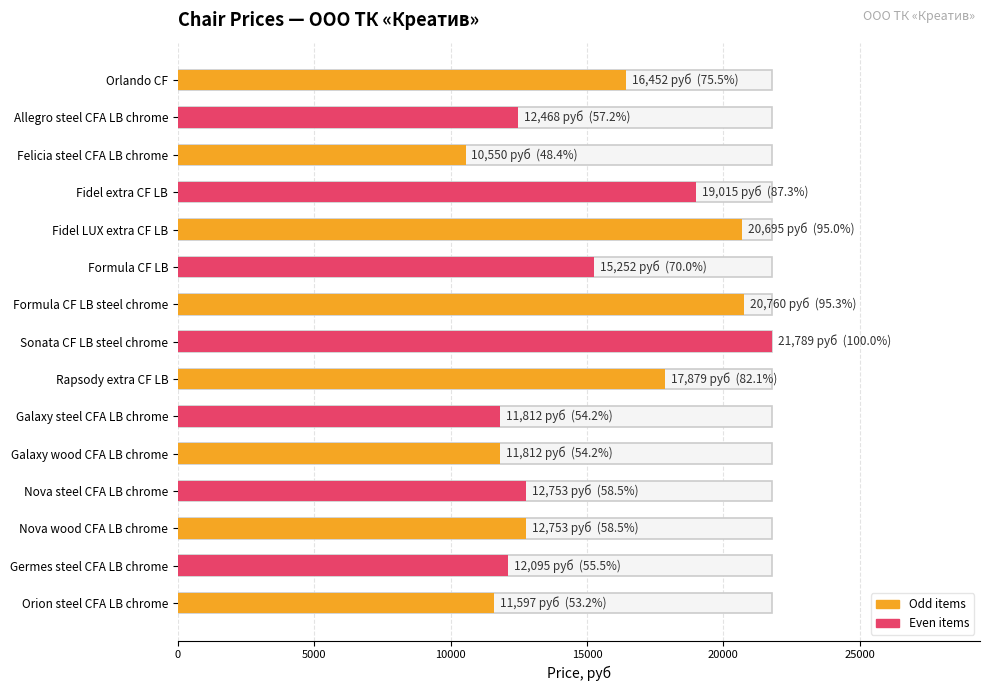

What is the average value?

15179